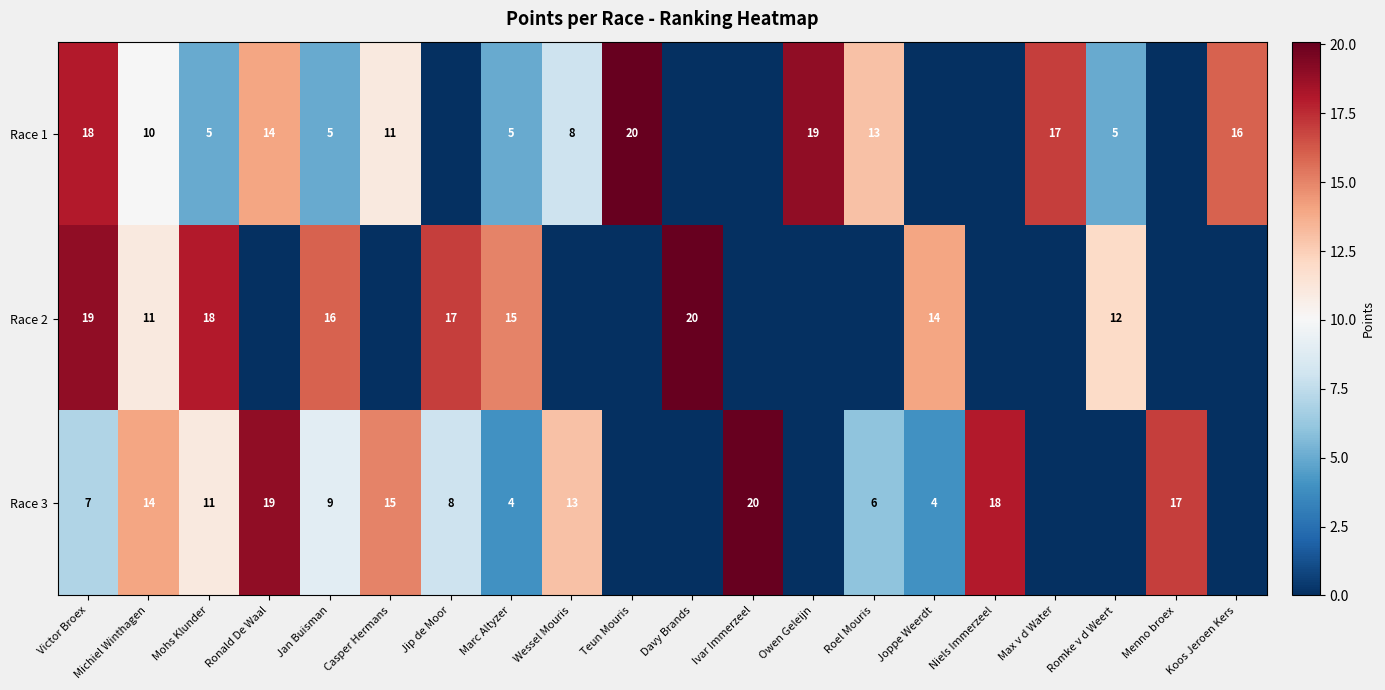

Rank the series at Victor Broex from lowest to highest value.

Race 3, Race 1, Race 2